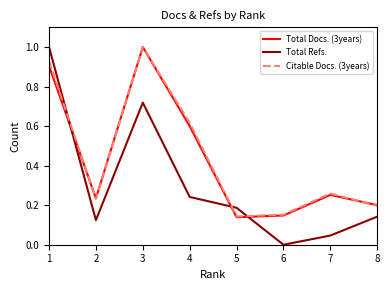

Which series has the widest spread of values?

Total Refs.